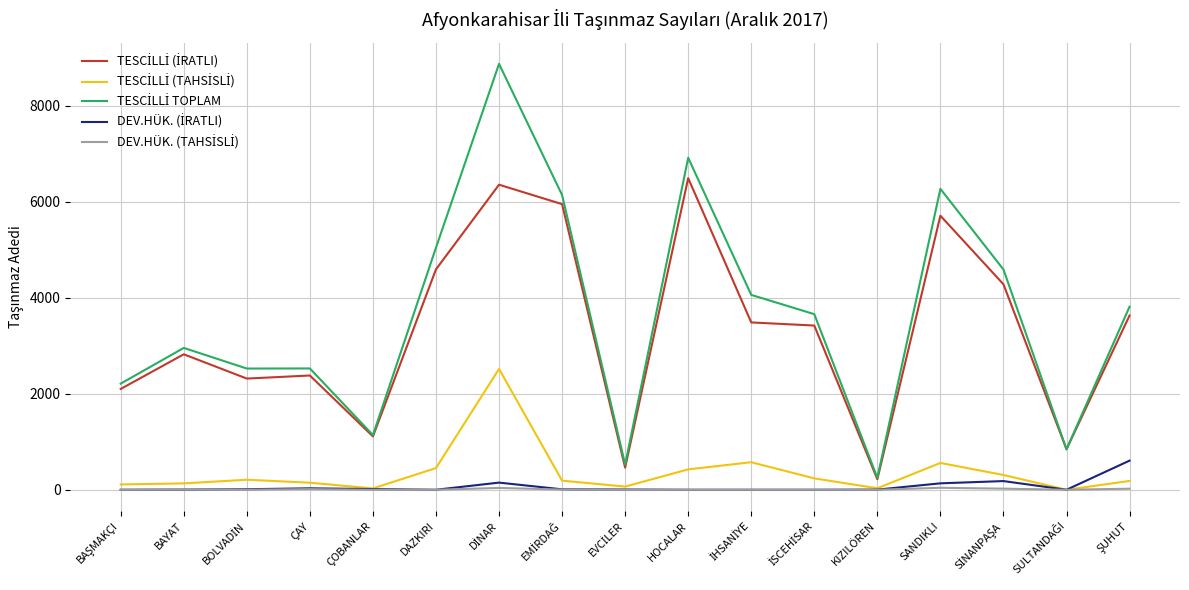

What is the sum of all DEV.HÜK. (TAHSİSLİ) values?

148